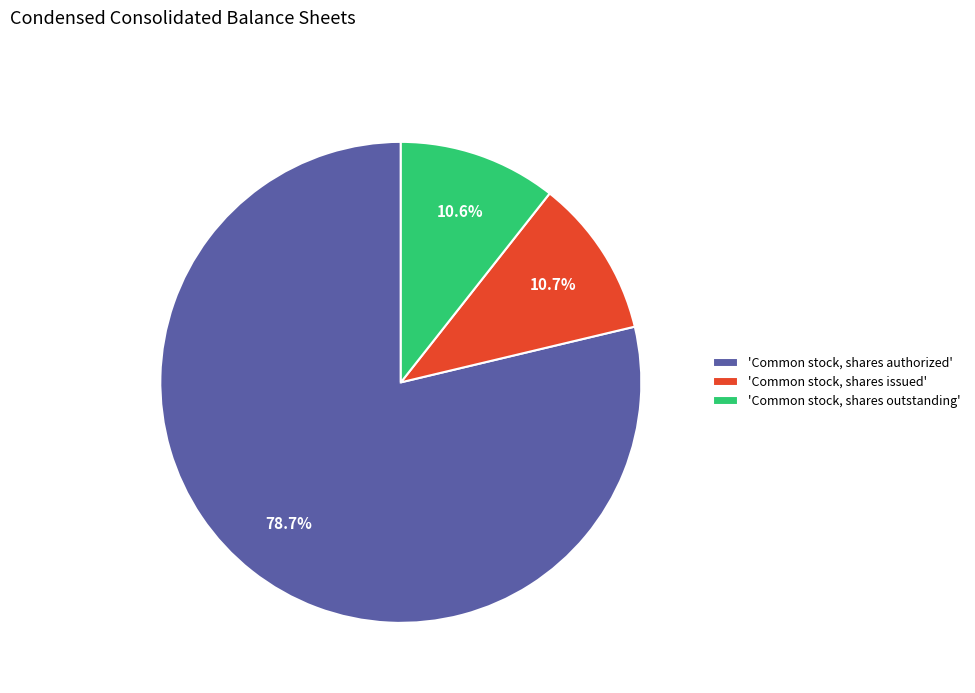

Between 'Common stock, shares issued' and 'Common stock, shares authorized', which is larger?

'Common stock, shares authorized'